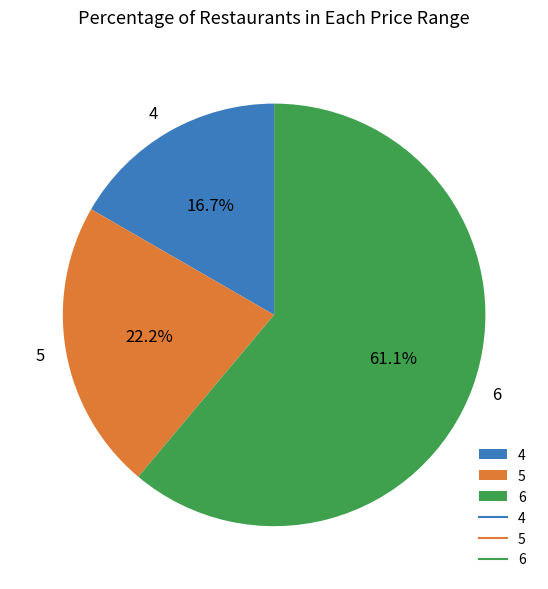

What is the smallest slice in the pie chart?

4